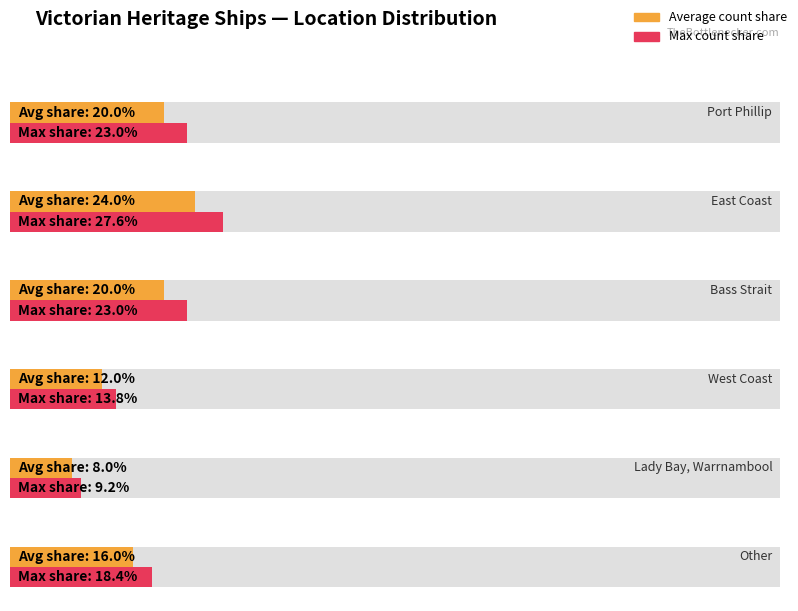

What is the label of the 3rd bar from the left?

Bass Strait